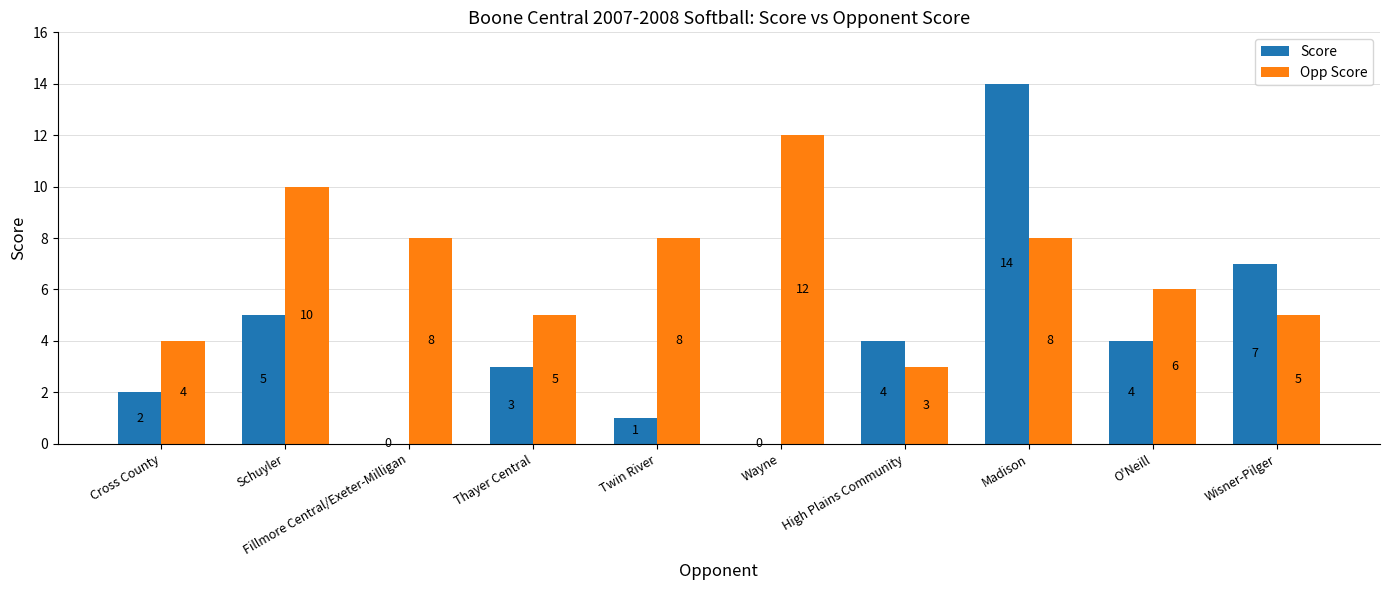

What is the total value across all series at Thayer Central?

8